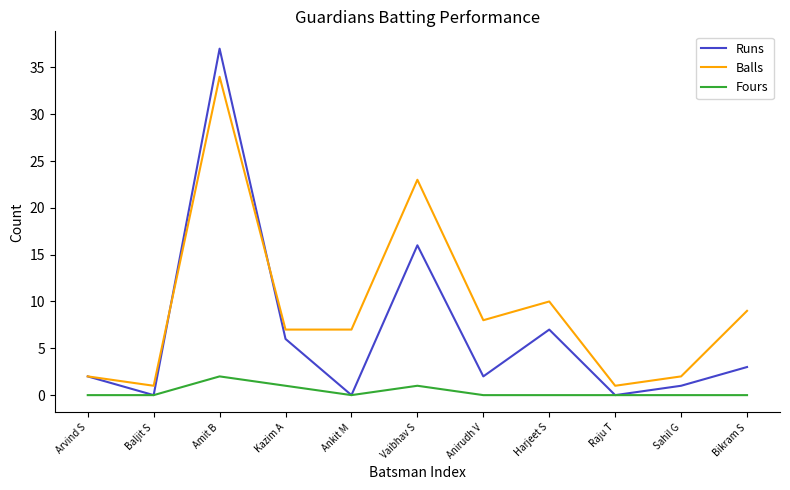

What are all the series names shown in the legend?

Runs, Balls, Fours